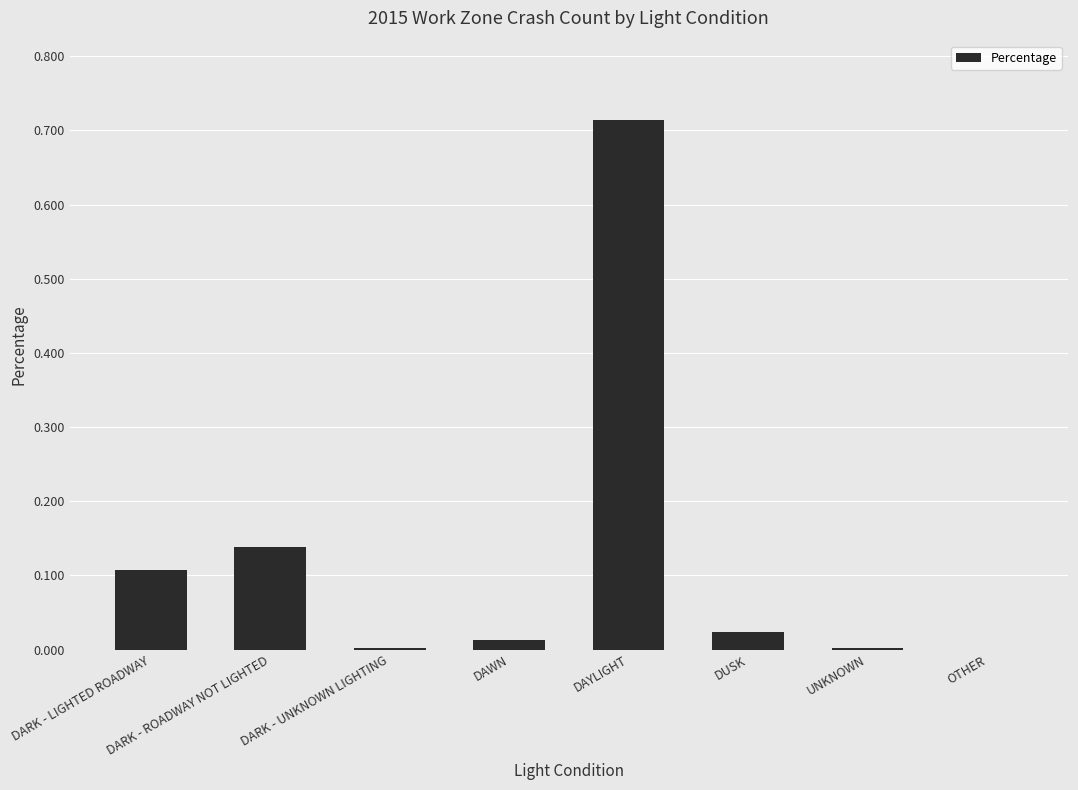

What is the sum of all values?

1.0